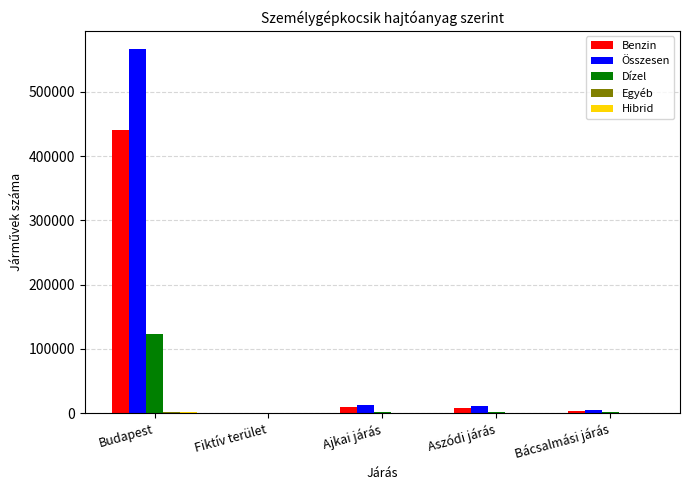

What is the maximum value shown in the chart?

566790